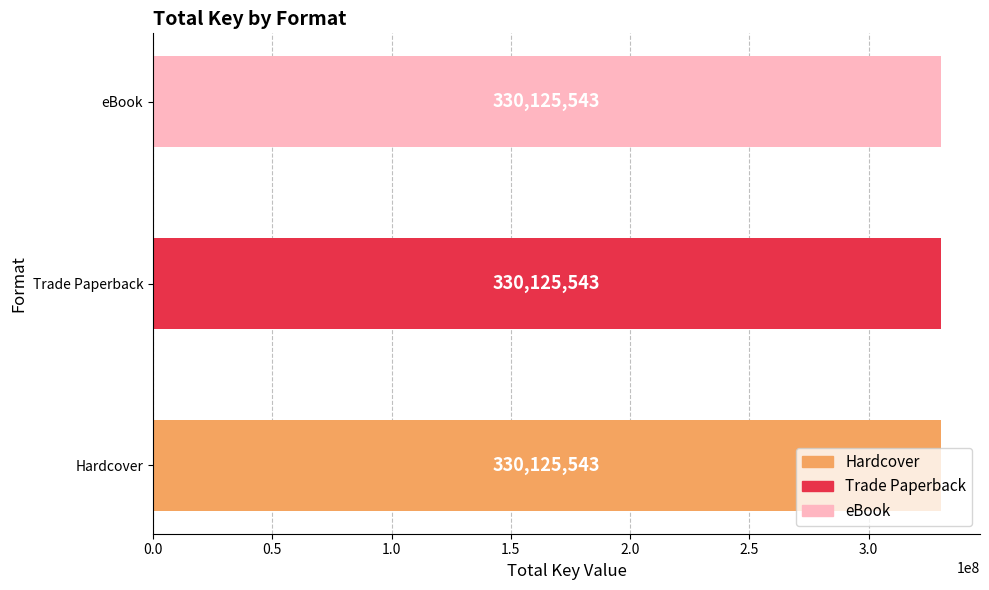

List the series in order of their peak value, highest first.

Hardcover, Trade Paperback, eBook